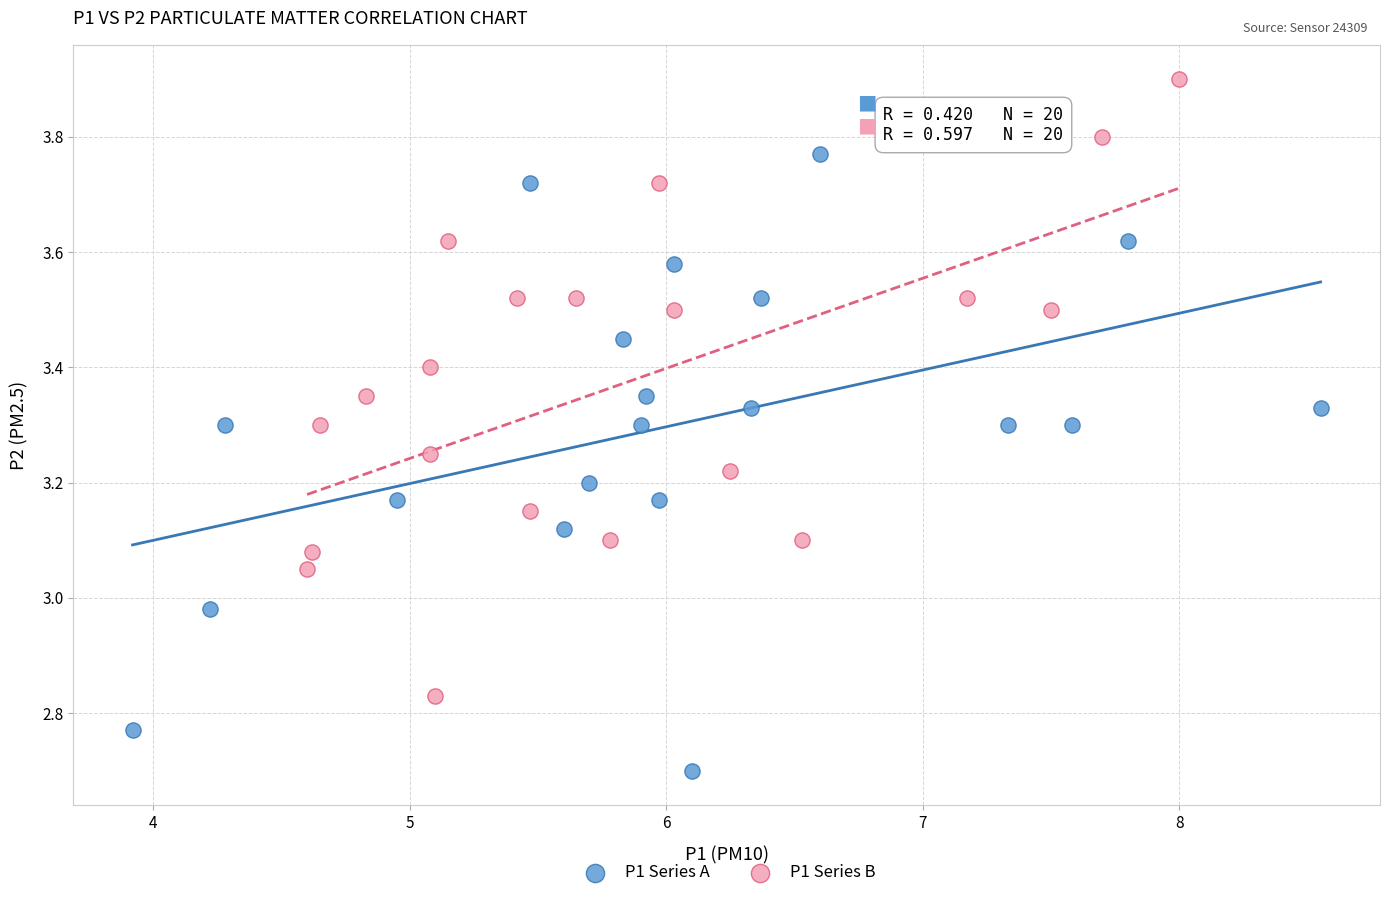

Which series reaches the minimum Y coordinate?

P1 Series A